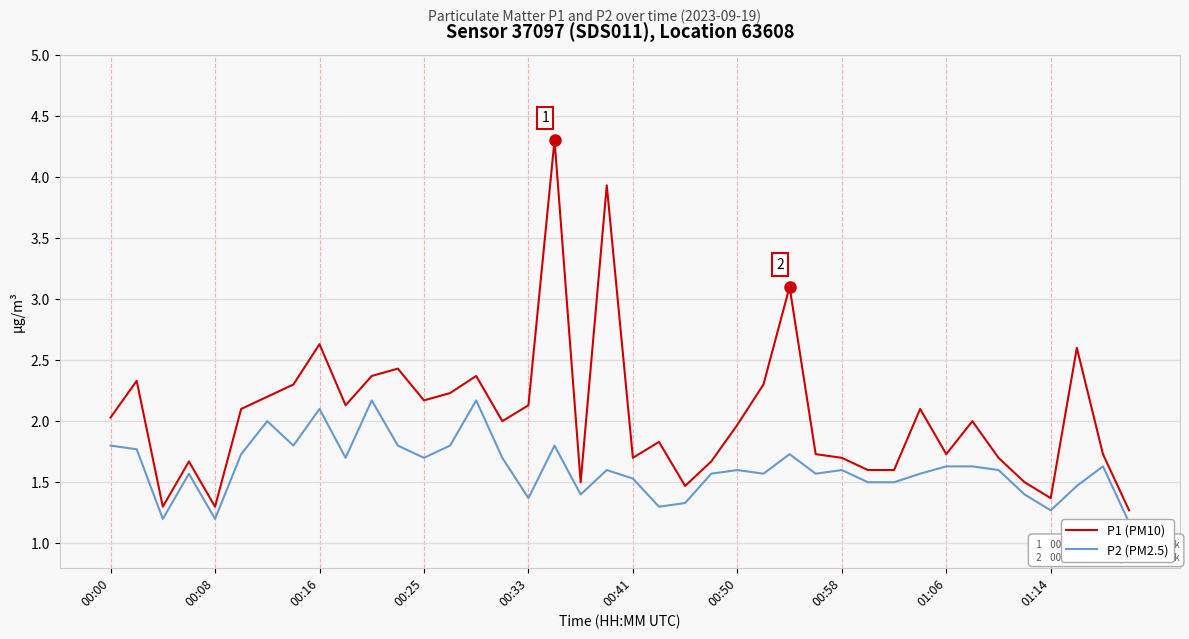

What is the value of the P1 (PM10) point at the 34th from the left?

2.0